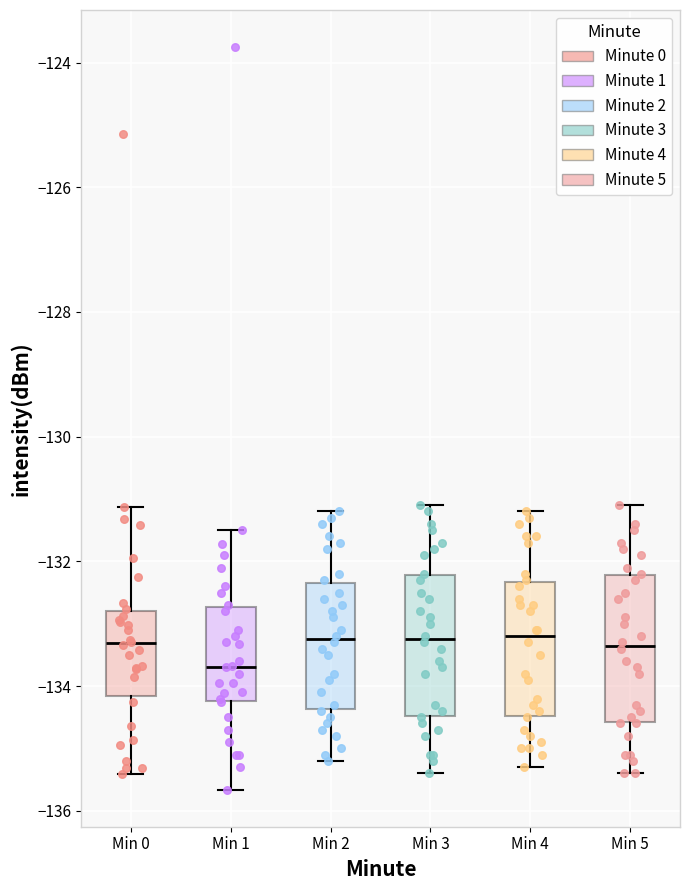

Reading left to right, transcribe this box plot: for each box, give where its median line is, the range the box spans, and where its two whiskers end, as read against the y-axis. The values are not printed on the chart, so give them approximately, as read against the axis.

Min 0: median -133.4, box -134.2 to -132.8, whiskers -135.4 to -131.2
Min 1: median -133.6, box -134.2 to -132.8, whiskers -135.6 to -131.4
Min 2: median -133.2, box -134.4 to -132.4, whiskers -135.2 to -131.2
Min 3: median -133.2, box -134.4 to -132.2, whiskers -135.4 to -131.0
Min 4: median -133.2, box -134.4 to -132.4, whiskers -135.2 to -131.2
Min 5: median -133.4, box -134.6 to -132.2, whiskers -135.4 to -131.0